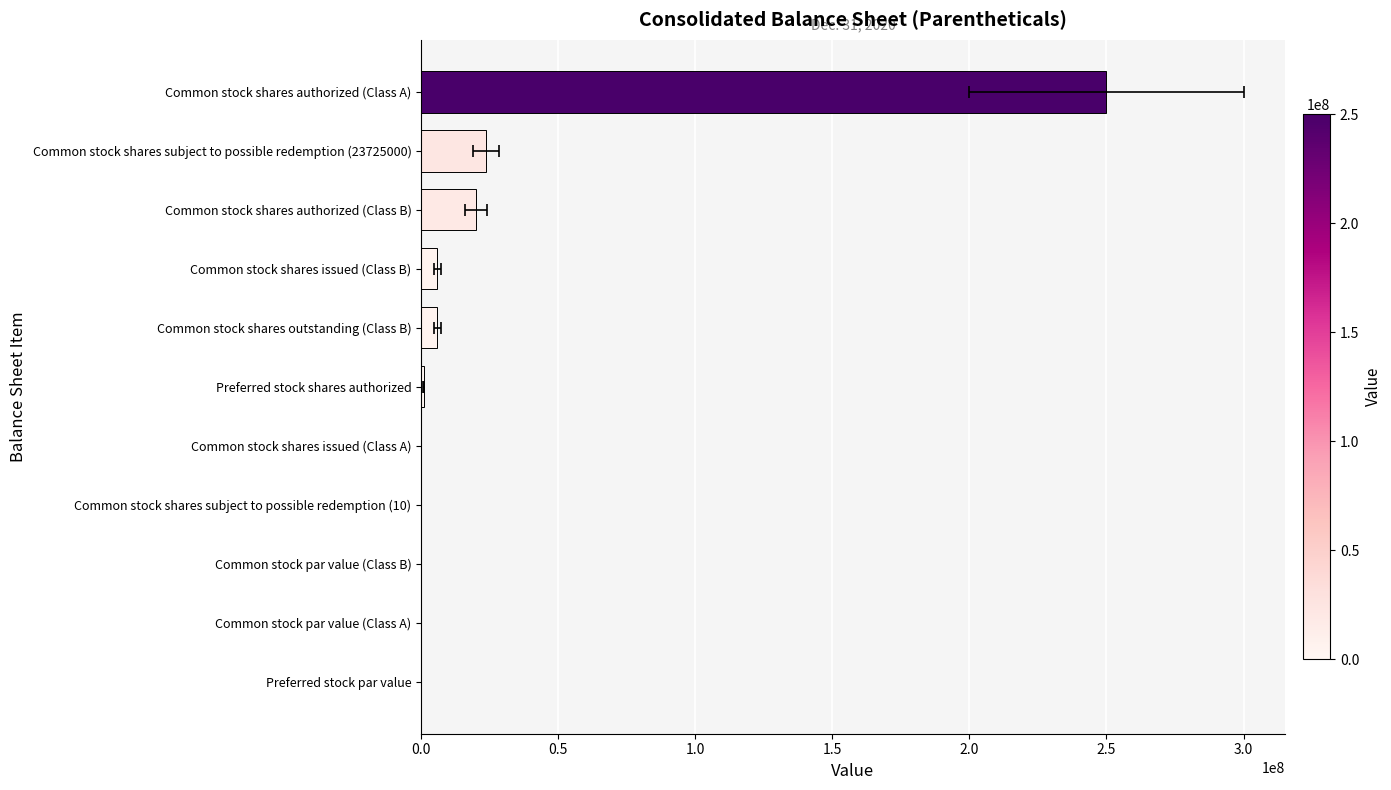

How many data points does each series have?

11